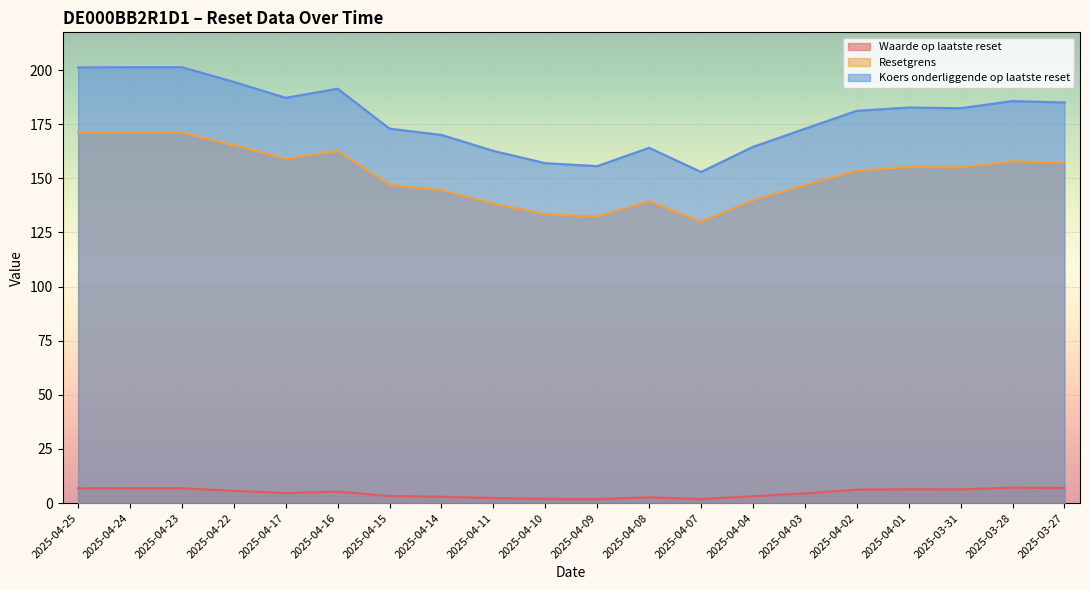

What is the difference between the maximum and minimum values in the Resetgrens series?

41.1